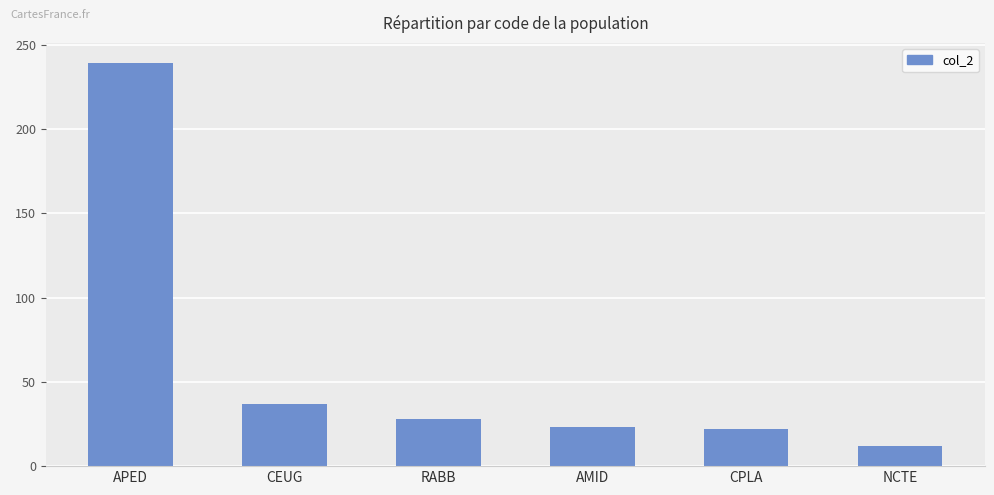

What is the maximum value shown in the chart?

239